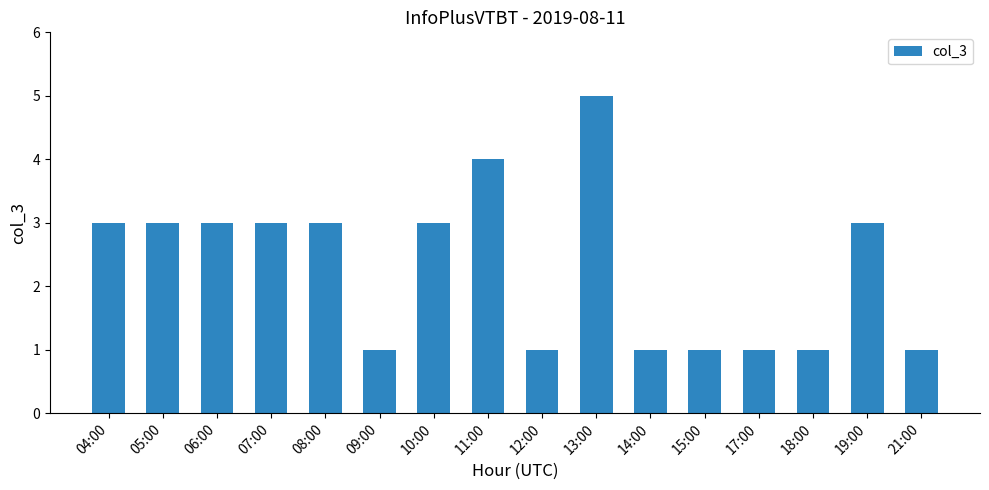

Between 05:00 and 18:00, which is larger?

05:00